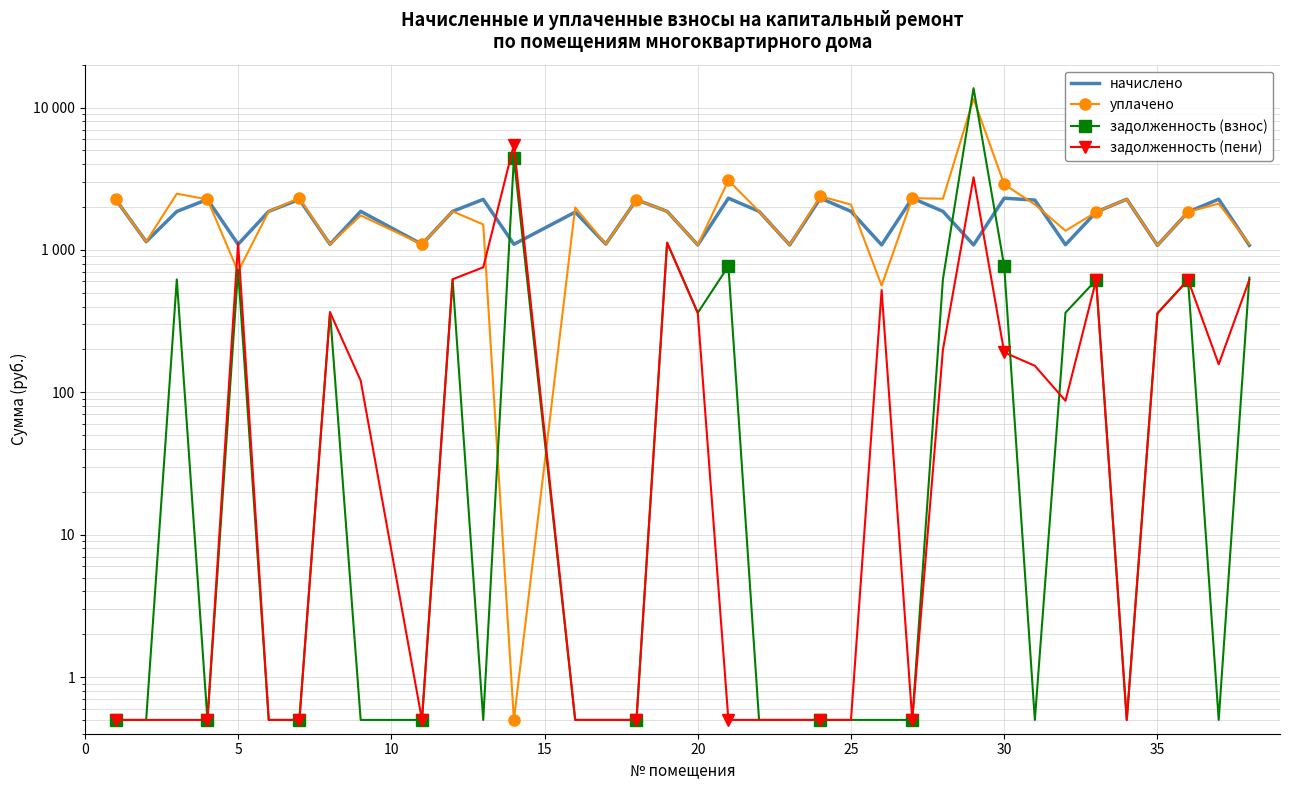

How many lines are shown in the chart?

4